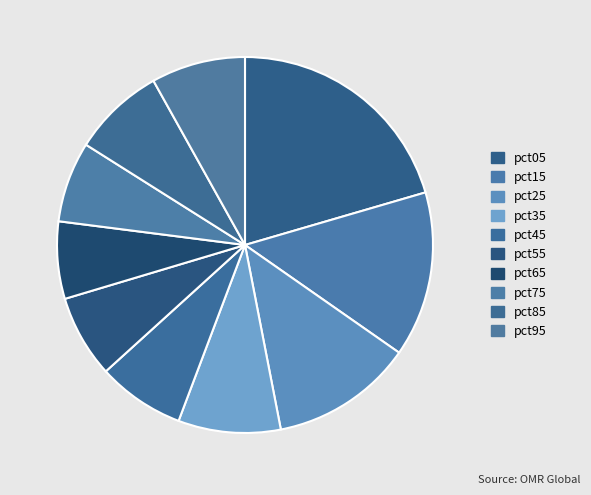

To the nearest percent, what portion does pct05 represent?

20%